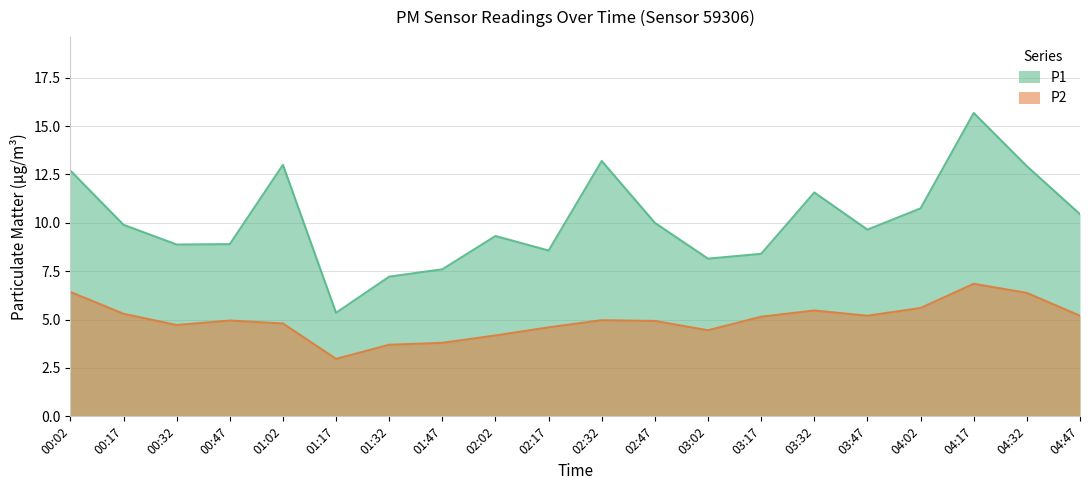

In P1, how many points are lower than both neighbors (excluding endpoints)?

5